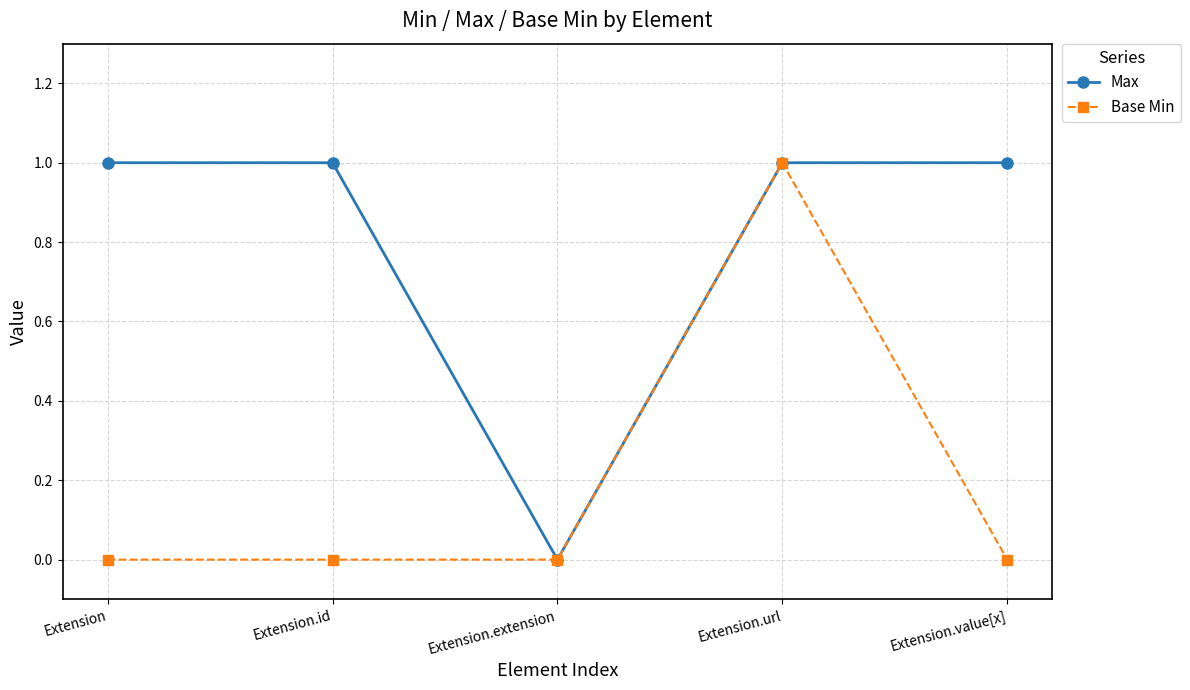

The value of Max at Extension.value[x] is 1. True or false?

True